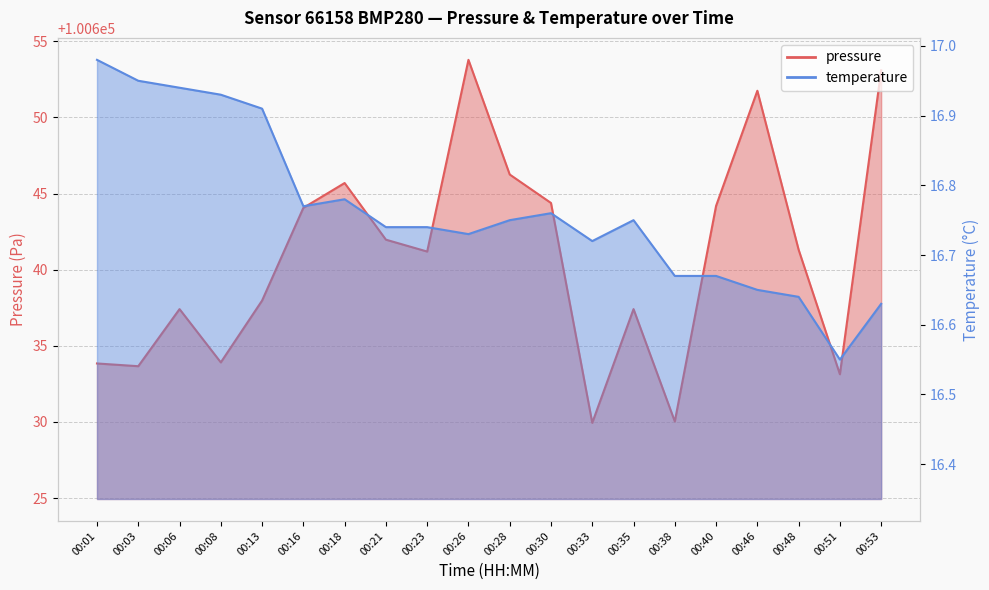

At which label does pressure reach its minimum?

00:33